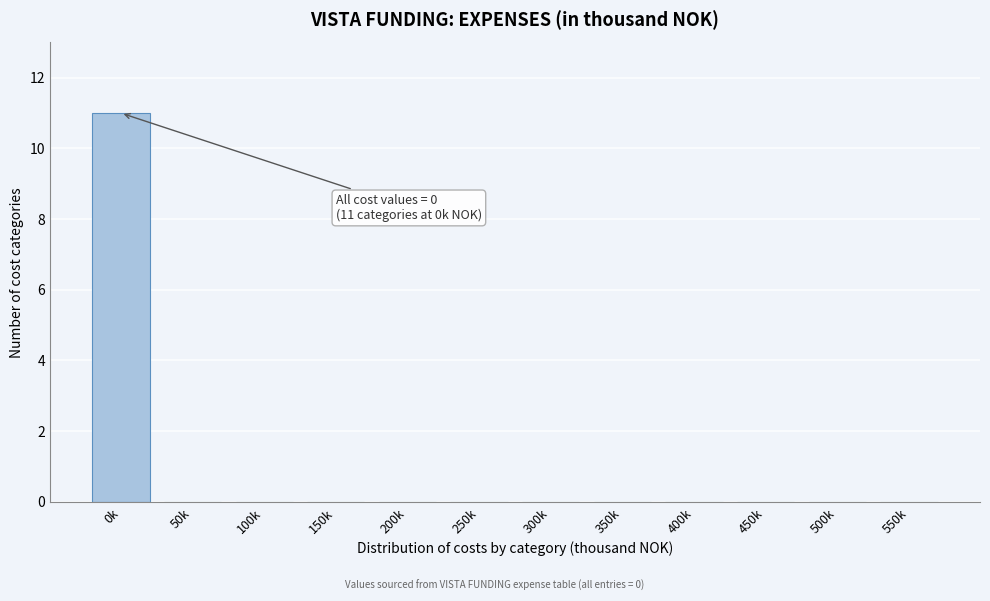

Reading left to right, extract all data points from this chart.

0k=11	50k=0	100k=0	150k=0	200k=0	250k=0	300k=0	350k=0	400k=0	450k=0	500k=0	550k=0